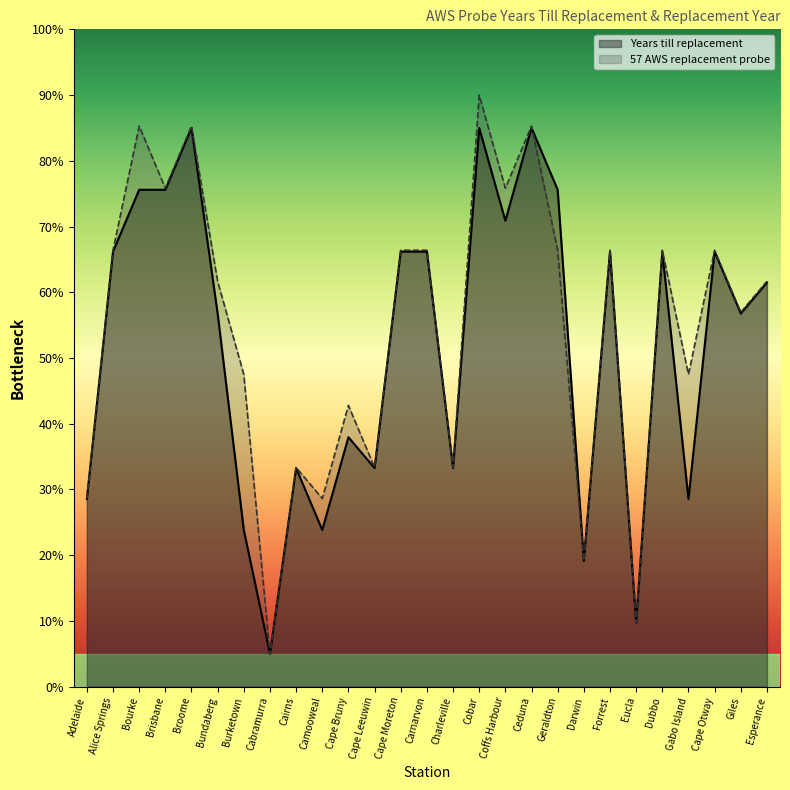

What is the spread (max minus min) of values at Dubbo?

0.2